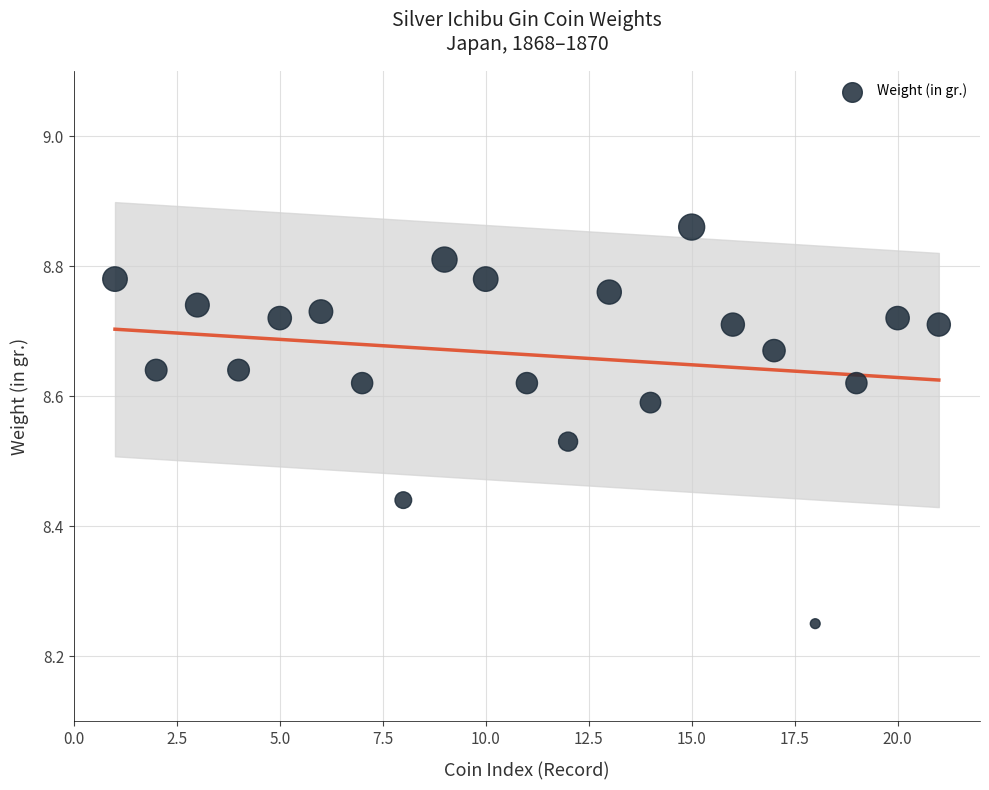

What is the range of X values (max minus min)?

20.0